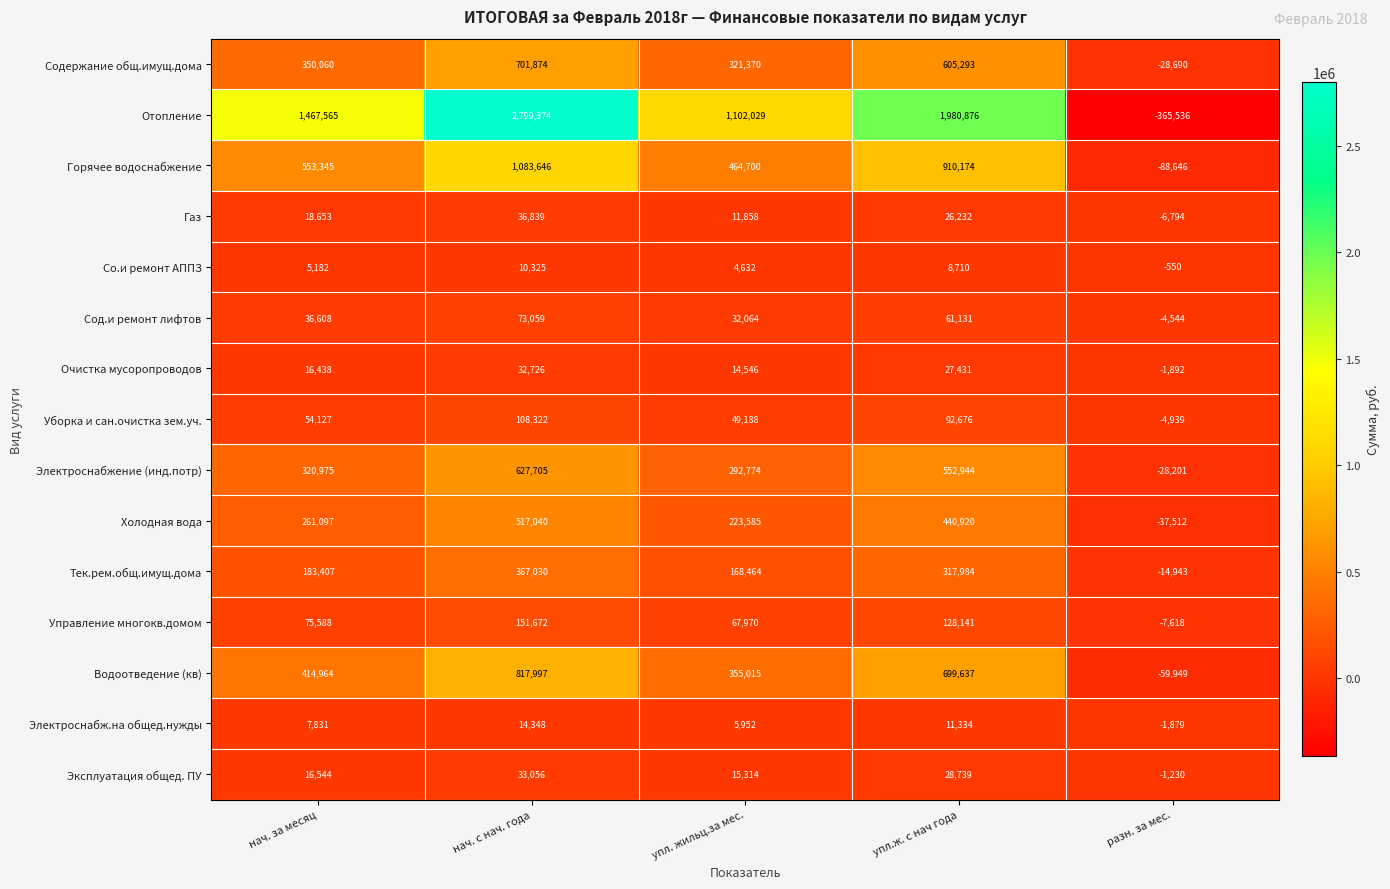

Is the value of Газ at упл.ж. с нач года greater than the value of Тек.рем.общ.имущ.дома at упл.ж. с нач года?

No